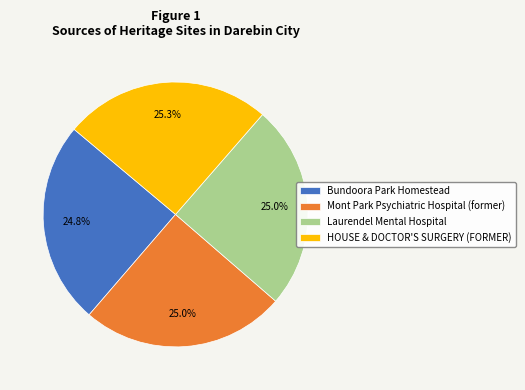

Is there a majority slice in this chart?

No